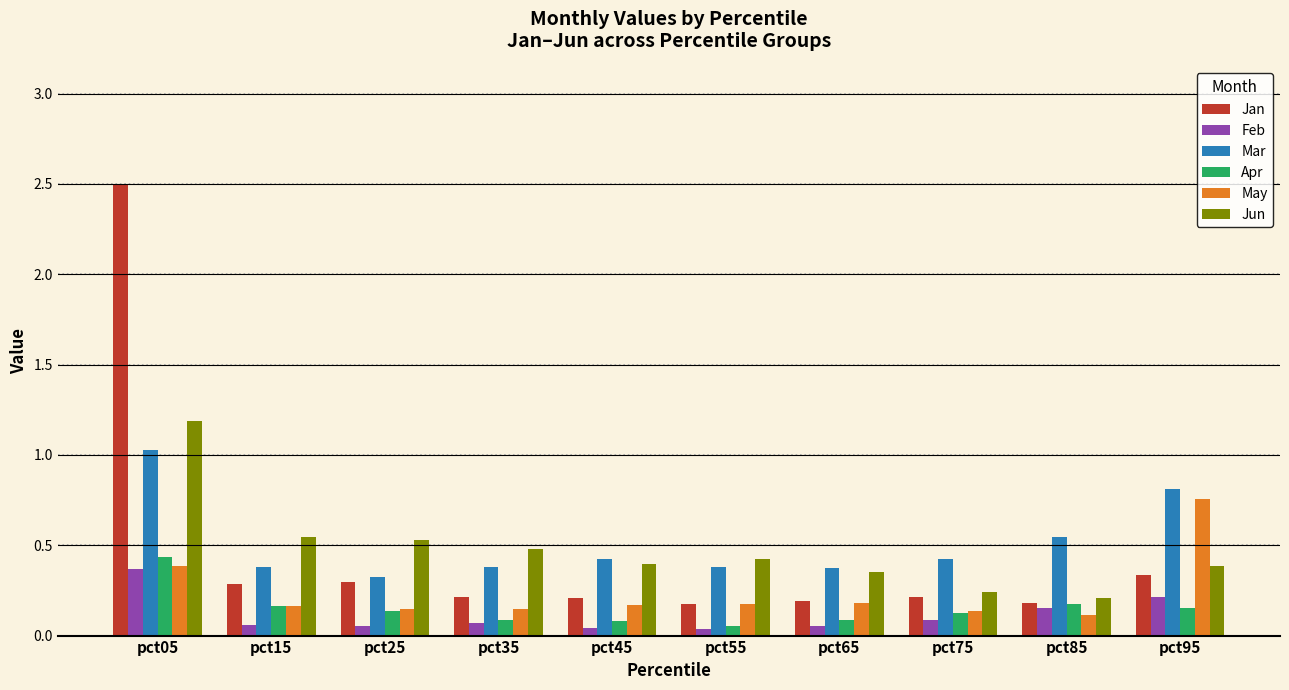

How many bars are there in total?

60